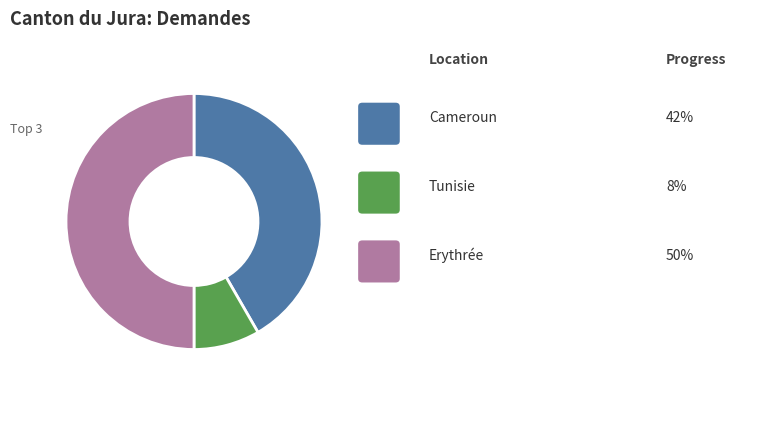

Rank the categories by value from lowest to highest.

Tunisie, Cameroun, Erythrée